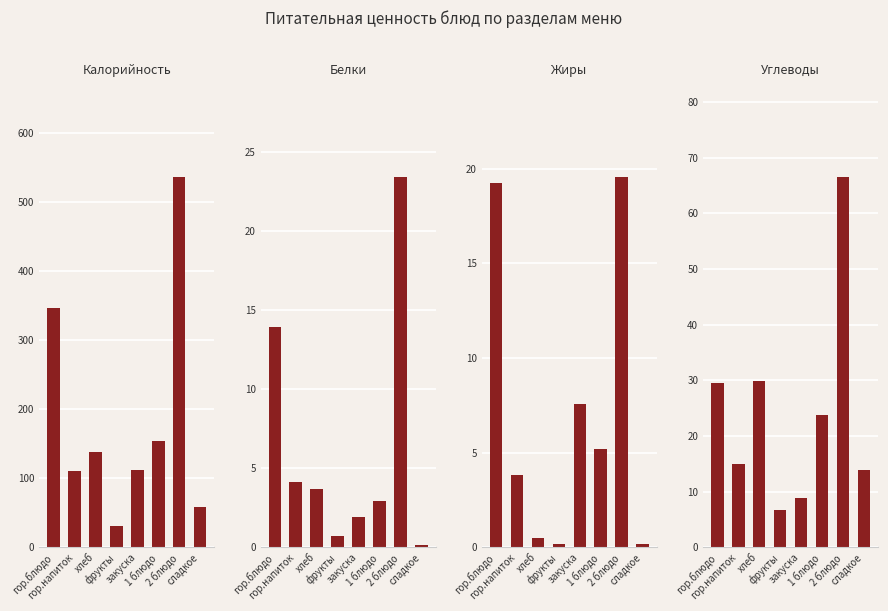

What is the difference between the maximum and second lowest values in the Жиры series?

19.4